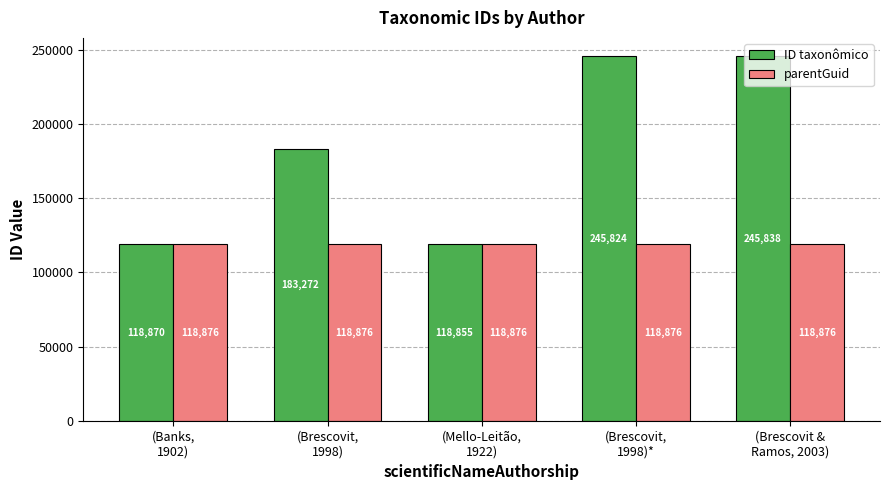

At how many categories does at least one series exceed 180423?

3